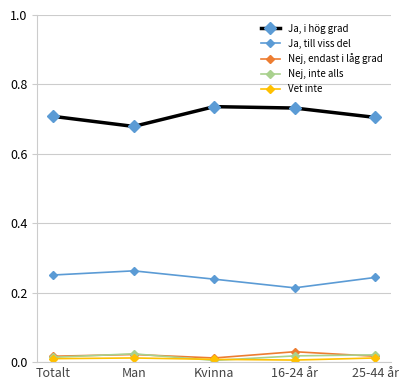

What is the sum of the Ja, i hög grad values at 25-44 år and Man?

1.4